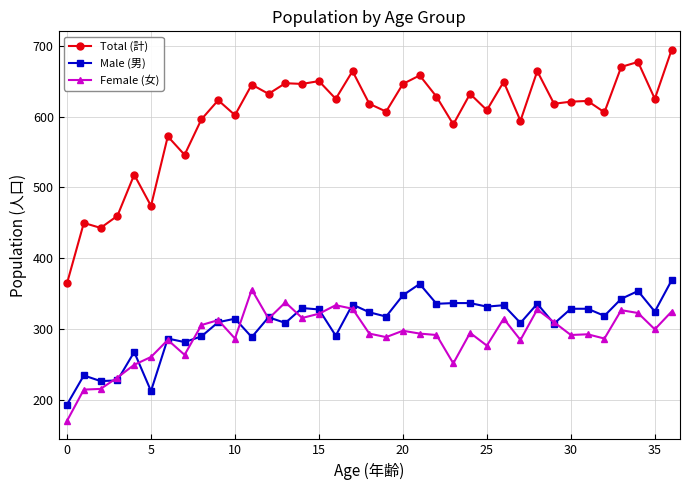

What is the minimum value shown in the chart?

171